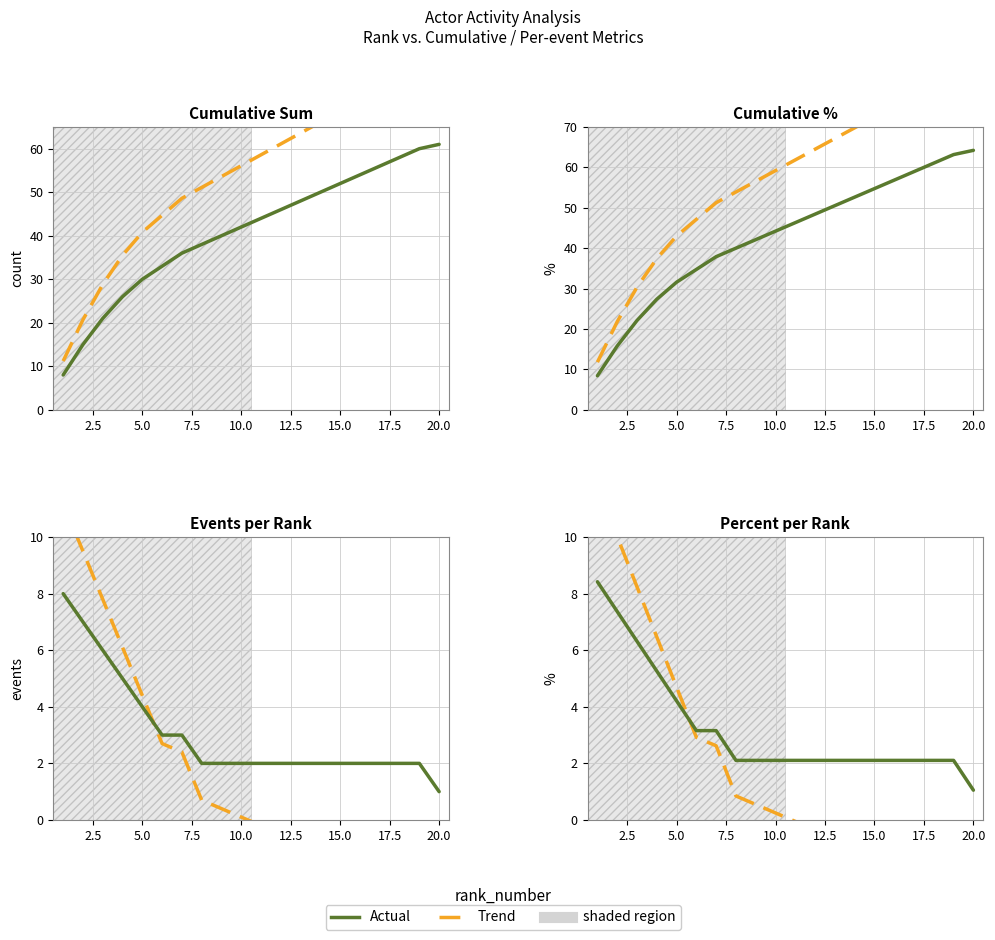

Which label corresponds to the smallest value in the chart?

20